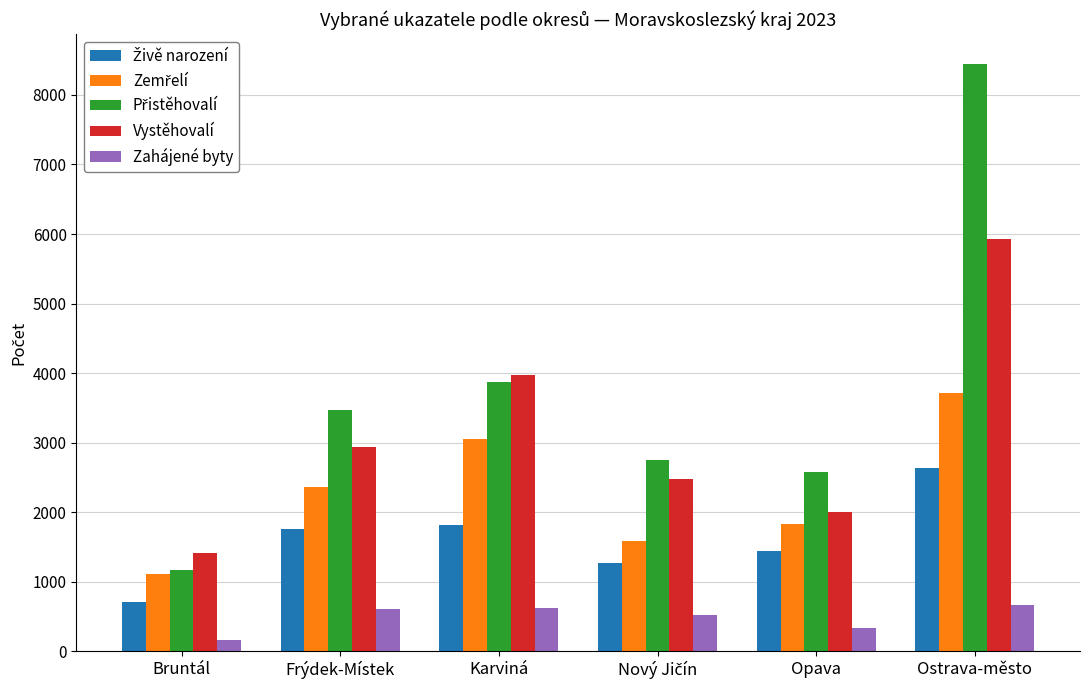

The Vystěhovalí series shows 3968 at Karviná. True or false?

True